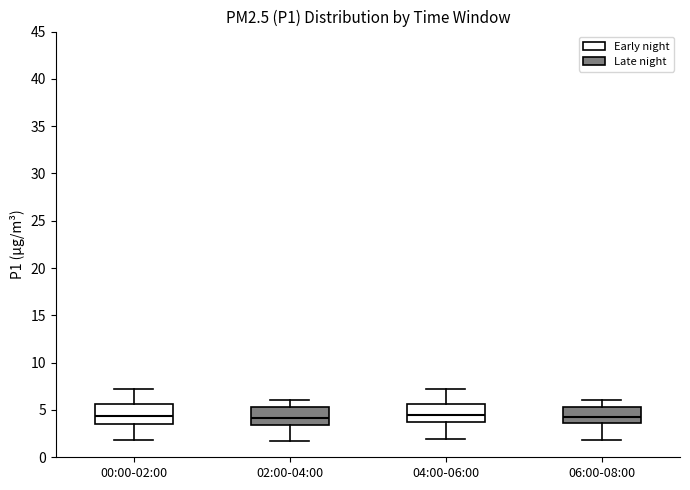

Reading left to right, transcribe this box plot: for each box, give where its median line is, the range the box spans, and where its two whiskers end, as read against the y-axis. The values are not printed on the chart, so give them approximately, as read against the axis.

00:00-02:00: median 4.5, box 3.5 to 5.5, whiskers 2.0 to 7.0
02:00-04:00: median 4.0, box 3.5 to 5.5, whiskers 1.5 to 6.0
04:00-06:00: median 4.5, box 4.0 to 5.5, whiskers 2.0 to 7.0
06:00-08:00: median 4.0, box 3.5 to 5.5, whiskers 2.0 to 6.0